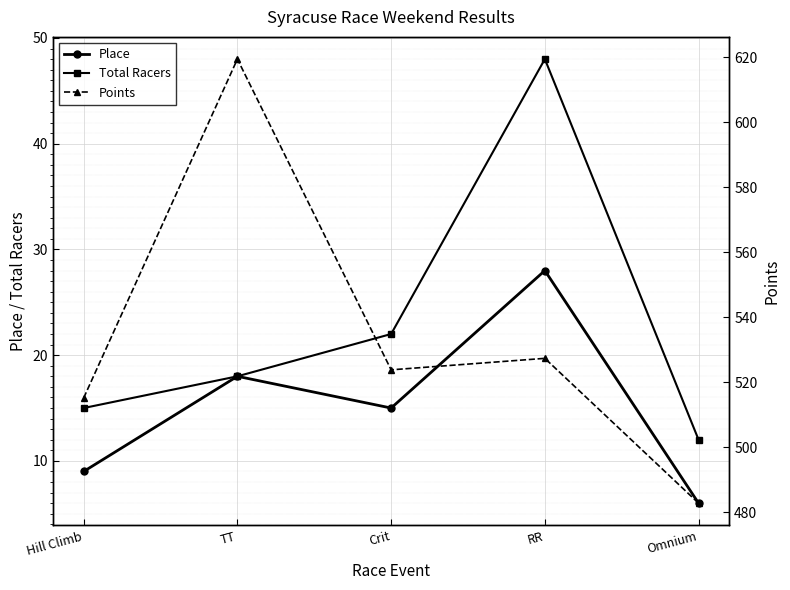

What is the total value across all series at Crit?

560.8